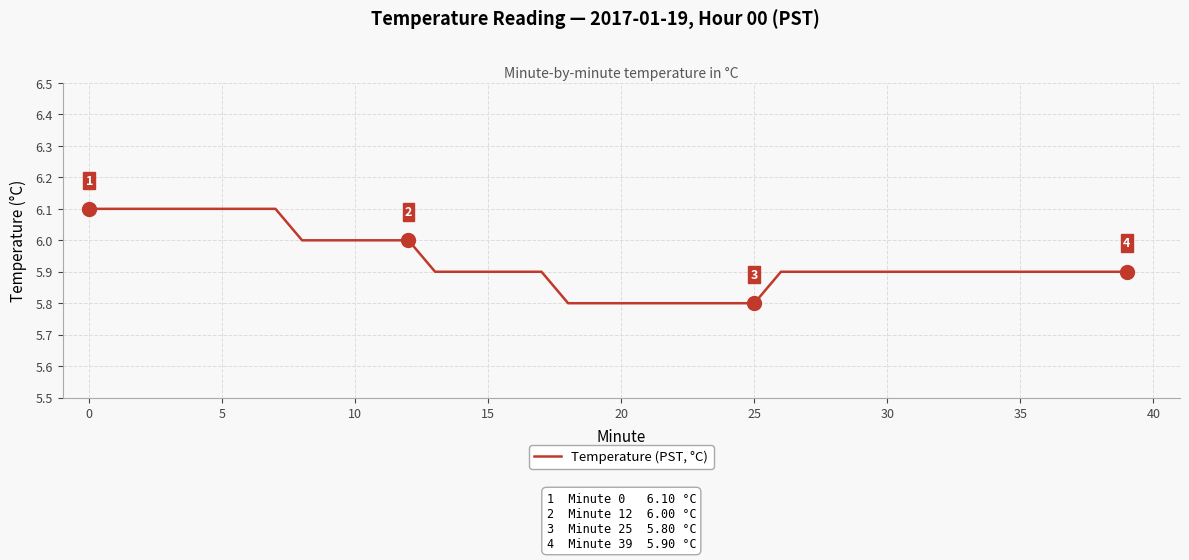

How many series are shown in this chart?

1